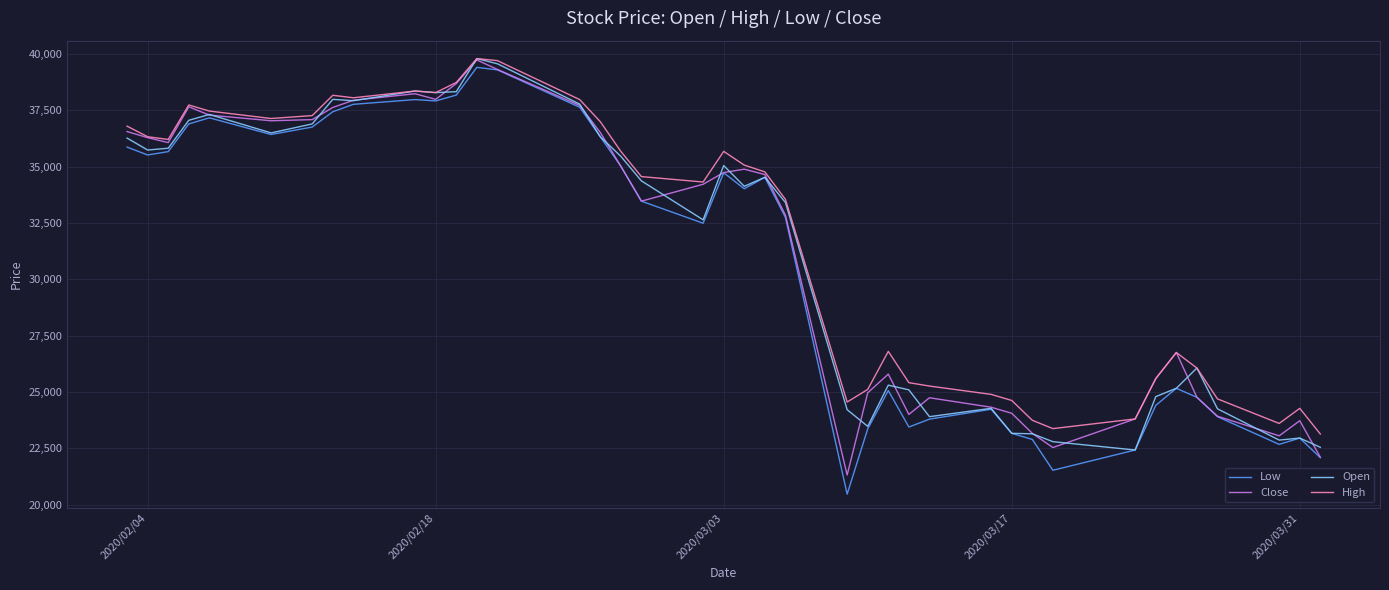

Which series has the largest total across all categories?

High